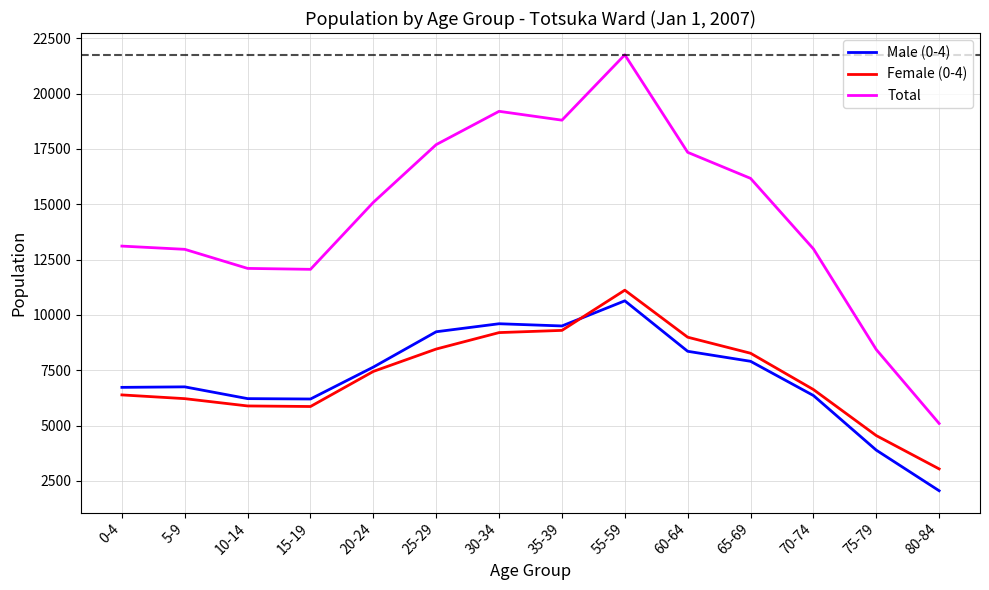

The value of Total at 15-19 is 17734. True or false?

False